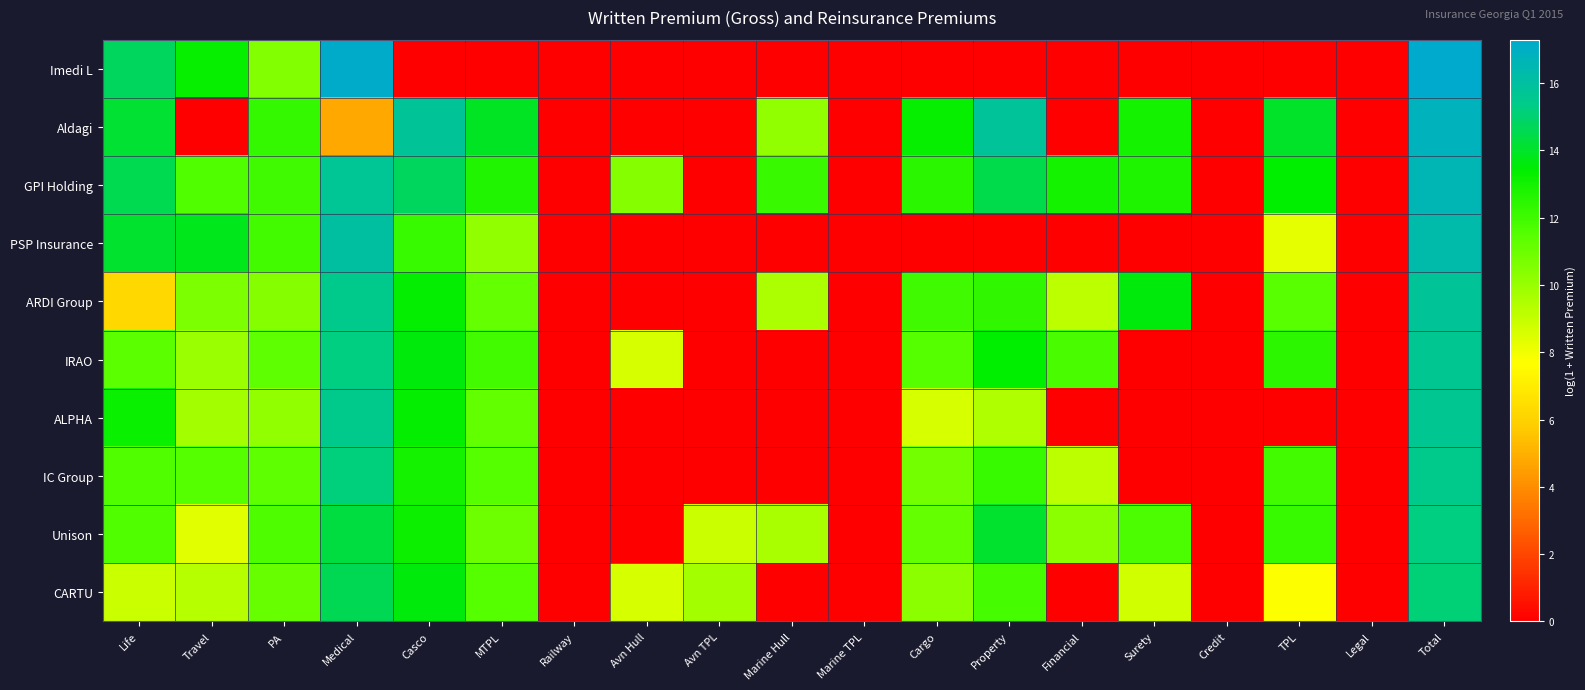

Reading right to left, list all the values displayed in this chart.

Imedi L: Total=17.3	Legal=0.0	TPL=0.0	Credit=0.0	Surety=0.0	Financial=0.0	Property=0.0	Cargo=0.0	Marine TPL=0.0	Marine Hull=0.0	Avn TPL=0.0	Avn Hull=0.0	Railway=0.0	MTPL=0.0	Casco=0.0	Medical=17.2	PA=10.5	Travel=13.2	Life=14.7
Aldagi: Total=16.8	Legal=0.0	TPL=14.0	Credit=0.0	Surety=12.9	Financial=0.0	Property=15.9	Cargo=13.3	Marine TPL=0.0	Marine Hull=10.1	Avn TPL=0.0	Avn Hull=0.0	Railway=0.0	MTPL=13.9	Casco=15.8	Medical=4.7	PA=12.3	Travel=0.0	Life=14.1
GPI Holding: Total=16.6	Legal=0.0	TPL=13.4	Credit=0.0	Surety=12.7	Financial=12.9	Property=14.5	Cargo=12.5	Marine TPL=0.0	Marine Hull=12.1	Avn TPL=0.0	Avn Hull=10.5	Railway=0.0	MTPL=12.7	Casco=14.7	Medical=15.7	PA=12.0	Travel=11.6	Life=14.6
PSP Insurance: Total=16.3	Legal=0.0	TPL=8.3	Credit=0.0	Surety=0.0	Financial=0.0	Property=0.0	Cargo=0.0	Marine TPL=0.0	Marine Hull=0.0	Avn TPL=0.0	Avn Hull=0.0	Railway=0.0	MTPL=10.2	Casco=12.2	Medical=16.0	PA=11.9	Travel=13.8	Life=14.1
ARDI Group: Total=15.8	Legal=0.0	TPL=11.5	Credit=0.0	Surety=13.6	Financial=9.3	Property=12.4	Cargo=12.0	Marine TPL=0.0	Marine Hull=9.6	Avn TPL=0.0	Avn Hull=0.0	Railway=0.0	MTPL=11.2	Casco=13.3	Medical=15.4	PA=10.4	Travel=10.6	Life=6.2
IRAO: Total=15.7	Legal=0.0	TPL=12.4	Credit=0.0	Surety=0.0	Financial=11.8	Property=13.4	Cargo=11.5	Marine TPL=0.0	Marine Hull=0.0	Avn TPL=0.0	Avn Hull=8.6	Railway=0.0	MTPL=11.9	Casco=13.6	Medical=15.2	PA=11.3	Travel=10.0	Life=11.4
ALPHA: Total=15.6	Legal=0.0	TPL=0.0	Credit=0.0	Surety=0.0	Financial=0.0	Property=9.5	Cargo=8.6	Marine TPL=0.0	Marine Hull=0.0	Avn TPL=0.0	Avn Hull=0.0	Railway=0.0	MTPL=11.2	Casco=13.3	Medical=15.4	PA=10.1	Travel=9.7	Life=13.2
IC Group: Total=15.4	Legal=0.0	TPL=11.9	Credit=0.0	Surety=0.0	Financial=9.2	Property=12.2	Cargo=10.9	Marine TPL=0.0	Marine Hull=0.0	Avn TPL=0.0	Avn Hull=0.0	Railway=0.0	MTPL=11.5	Casco=13.0	Medical=15.1	PA=11.3	Travel=11.5	Life=11.6
Unison: Total=15.3	Legal=0.0	TPL=12.2	Credit=0.0	Surety=11.7	Financial=10.3	Property=14.1	Cargo=11.2	Marine TPL=0.0	Marine Hull=9.6	Avn TPL=8.9	Avn Hull=0.0	Railway=0.0	MTPL=11.0	Casco=13.2	Medical=14.3	PA=11.7	Travel=8.4	Life=11.6
CARTU: Total=15.1	Legal=0.0	TPL=7.7	Credit=0.0	Surety=8.7	Financial=0.0	Property=11.9	Cargo=10.3	Marine TPL=0.0	Marine Hull=0.0	Avn TPL=9.8	Avn Hull=8.6	Railway=0.0	MTPL=11.5	Casco=13.6	Medical=14.7	PA=11.1	Travel=9.4	Life=8.9